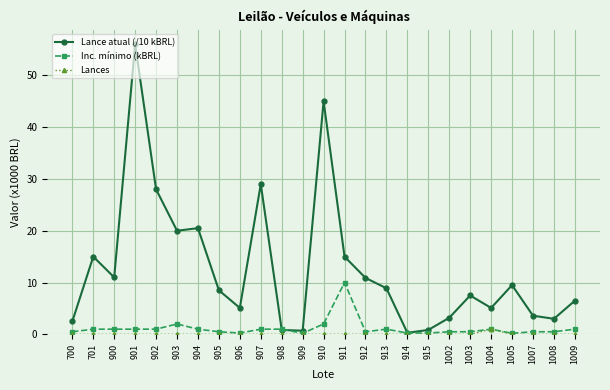

Which series has the largest range (max minus min)?

Lance atual (/10 kBRL)